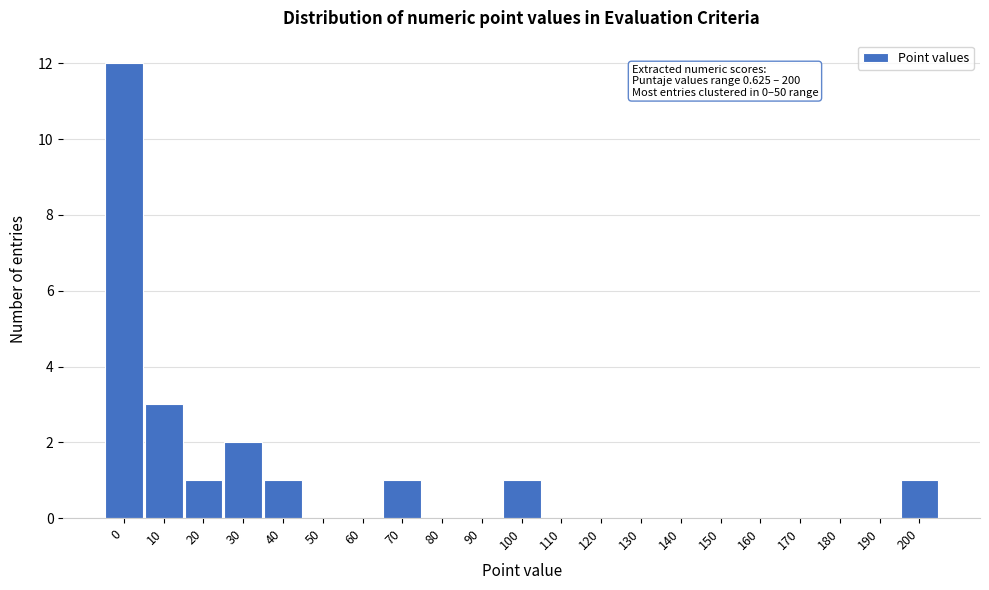

Reading right to left, extract all data points from this chart.

200=1	190=0	180=0	170=0	160=0	150=0	140=0	130=0	120=0	110=0	100=1	90=0	80=0	70=1	60=0	50=0	40=1	30=2	20=1	10=3	0=12